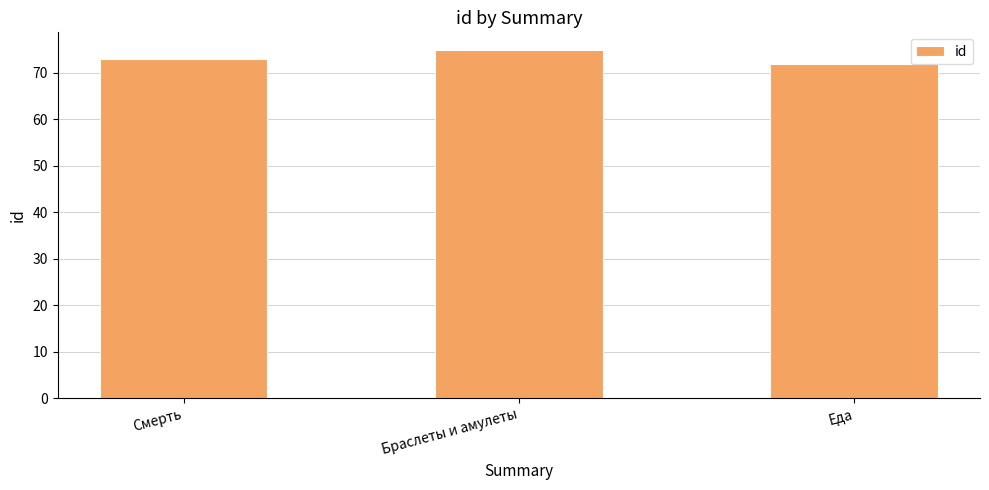

The value at Еда is 72. True or false?

True